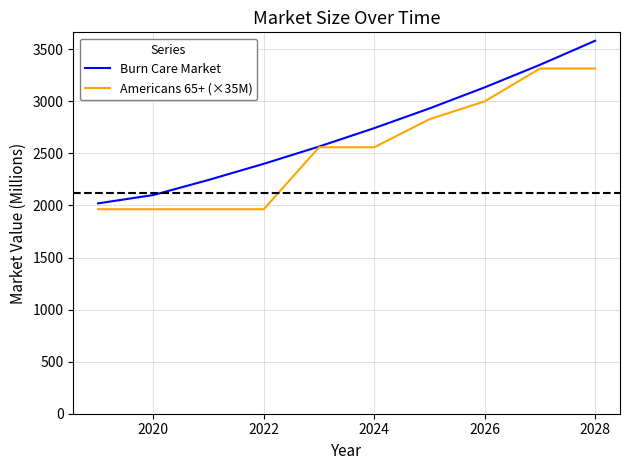

What is the minimum value shown in the chart?

1963.5